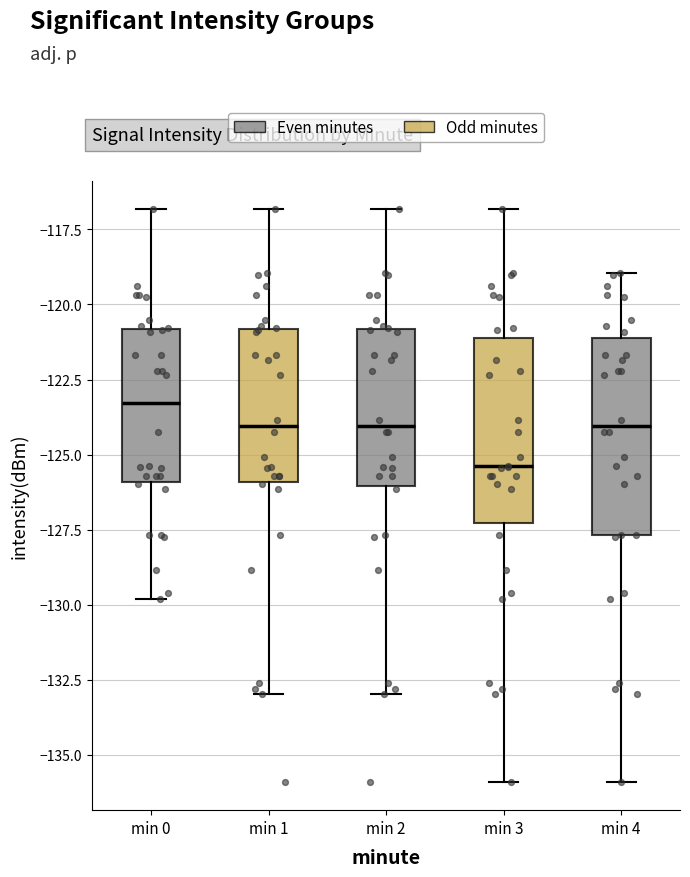

Reading left to right, transcribe this box plot: for each box, give where its median line is, the range the box spans, and where its two whiskers end, as read against the y-axis. The values are not printed on the chart, so give them approximately, as read against the axis.

min 0: median -123.5, box -126.0 to -121.0, whiskers -130.0 to -117.0
min 1: median -124.0, box -126.0 to -121.0, whiskers -133.0 to -117.0
min 2: median -124.0, box -126.0 to -121.0, whiskers -133.0 to -117.0
min 3: median -125.5, box -127.5 to -121.0, whiskers -136.0 to -117.0
min 4: median -124.0, box -127.5 to -121.0, whiskers -136.0 to -119.0